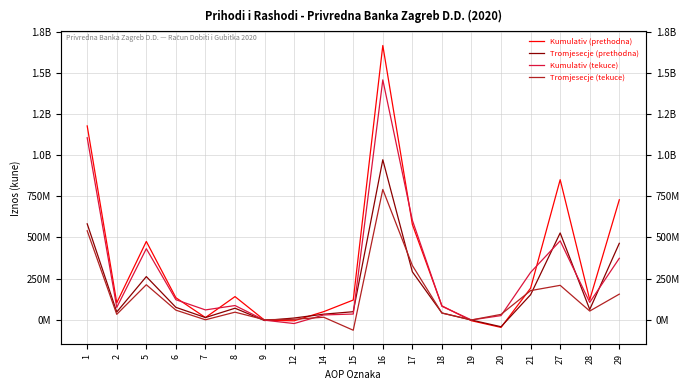

Which series has the largest total across all categories?

Kumulativ (prethodna)